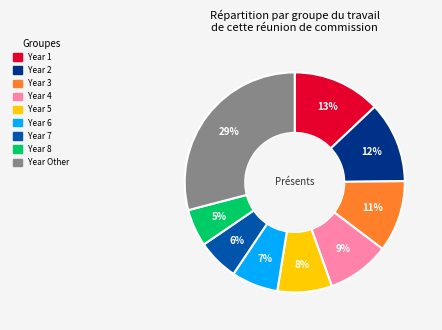

Is there any slice that represents more than half of the pie?

No